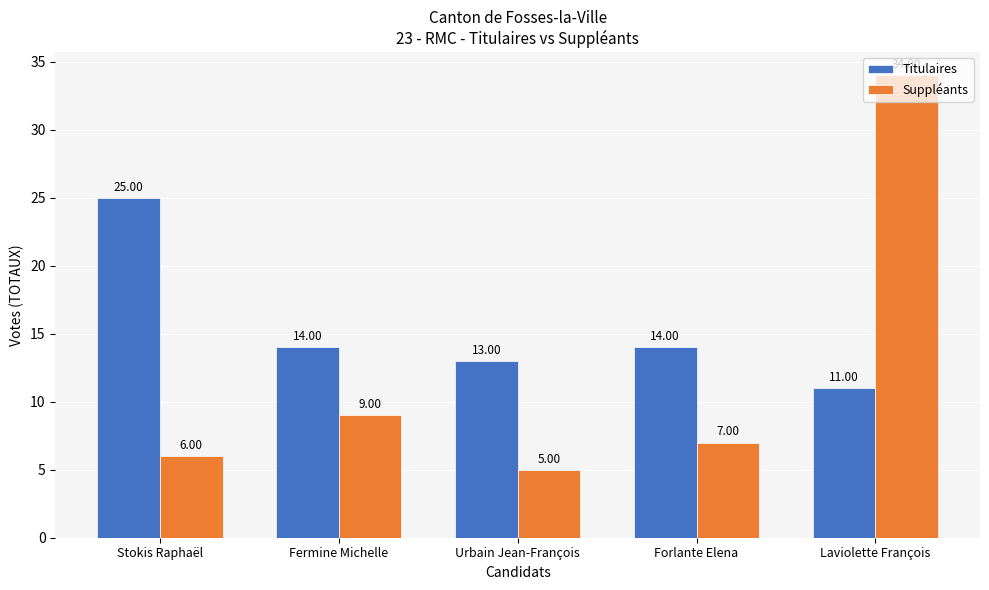

What is the value of the Suppléants bar at the 2nd from the left?

9